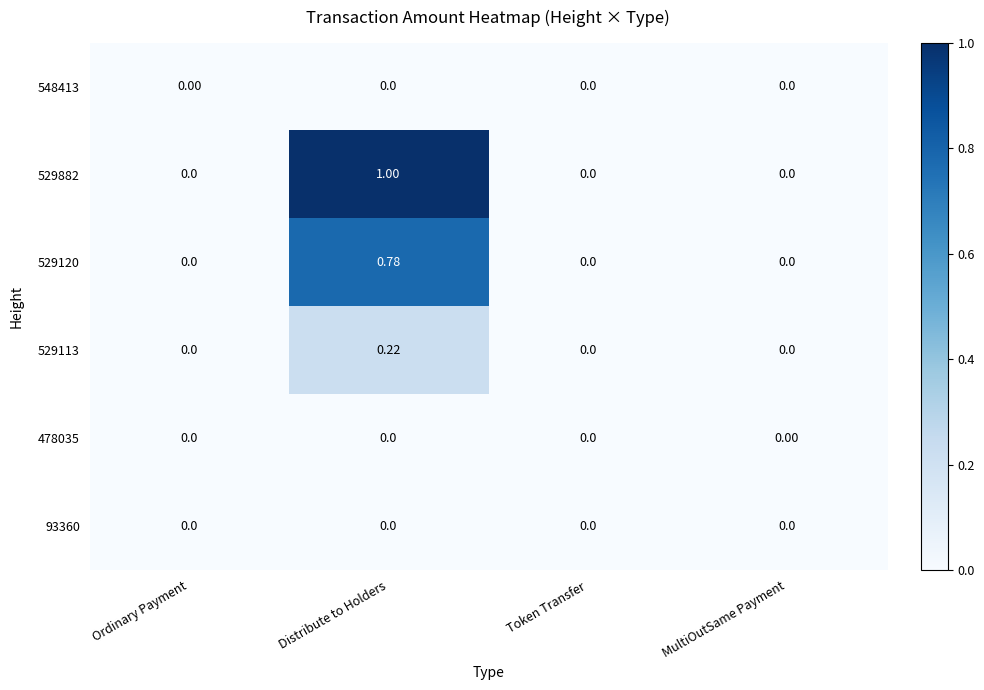

Count the number of categories in the chart.

4